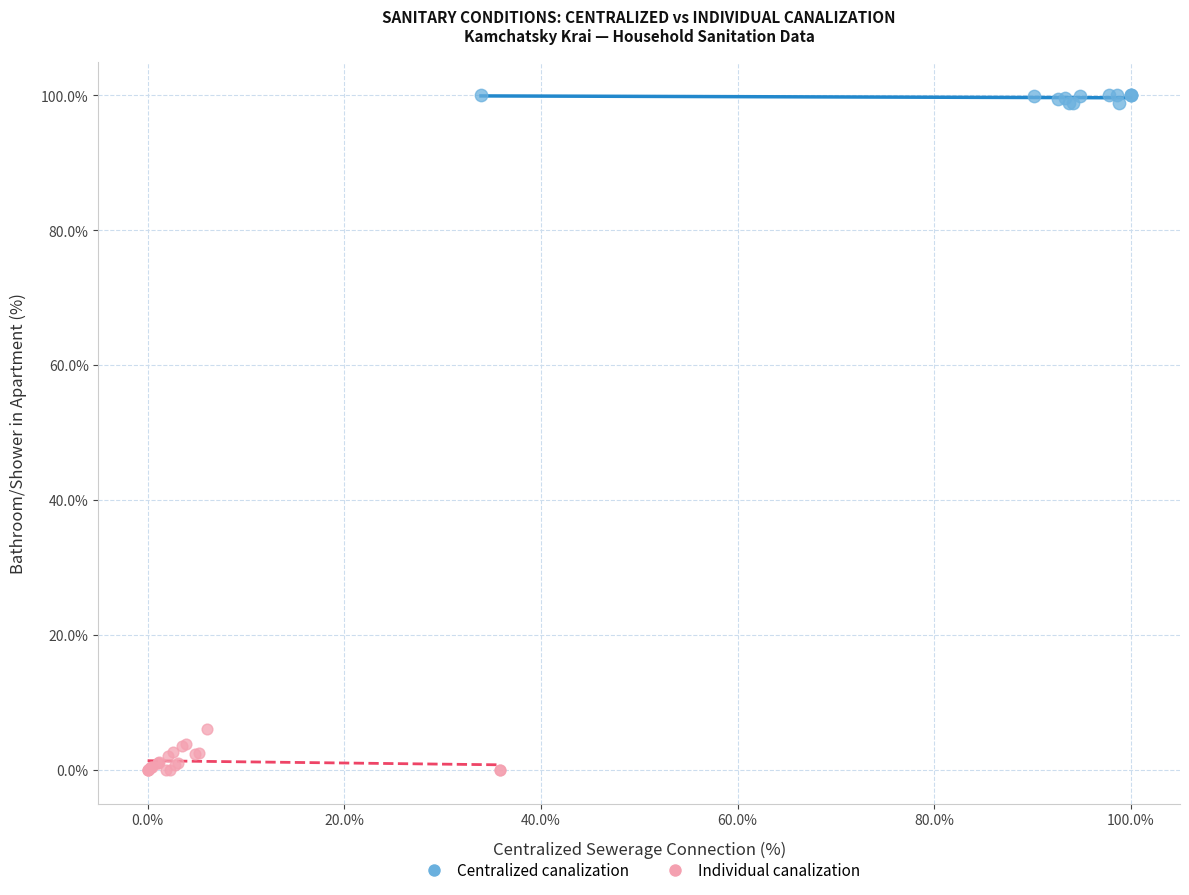

Which series reaches the maximum Y coordinate?

Centralized canalization